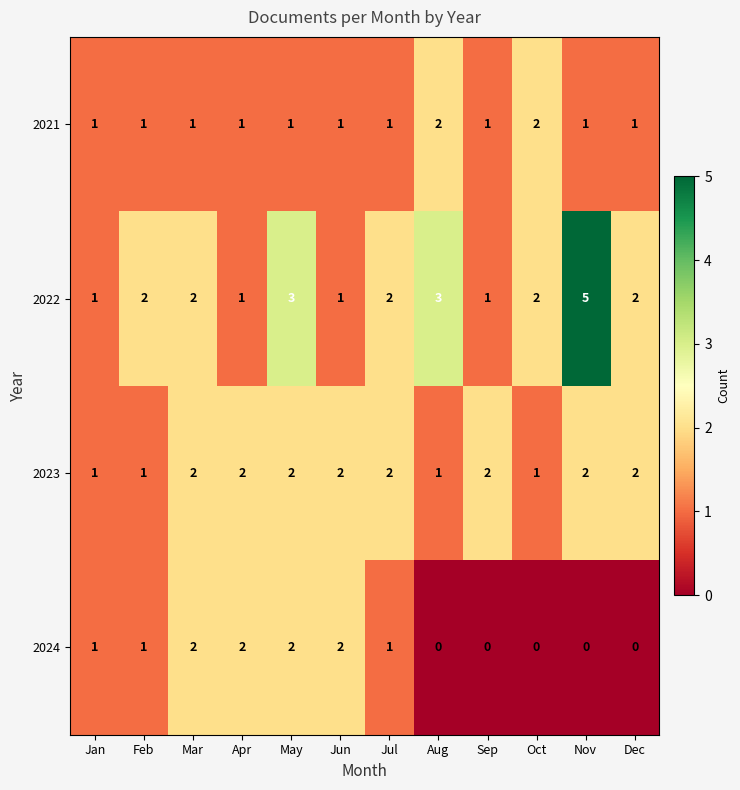

Which series has the widest spread of values?

2022